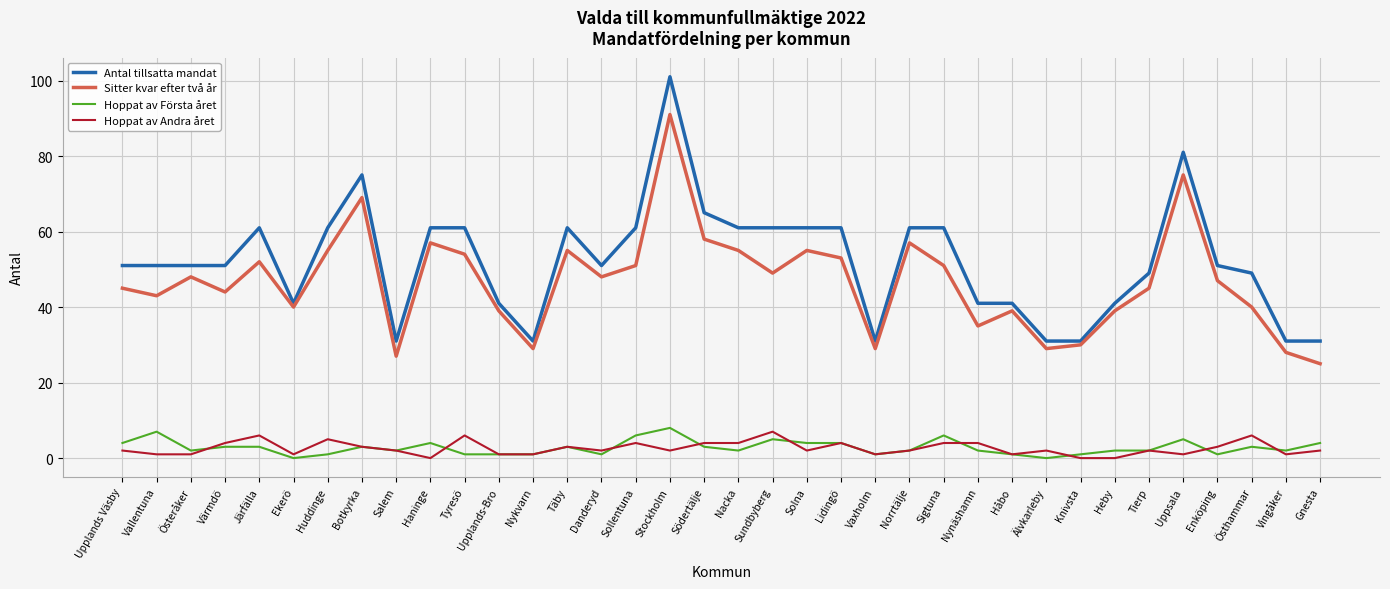

Is it true that Antal tillsatta mandat equals 31 at Vaxholm?

True